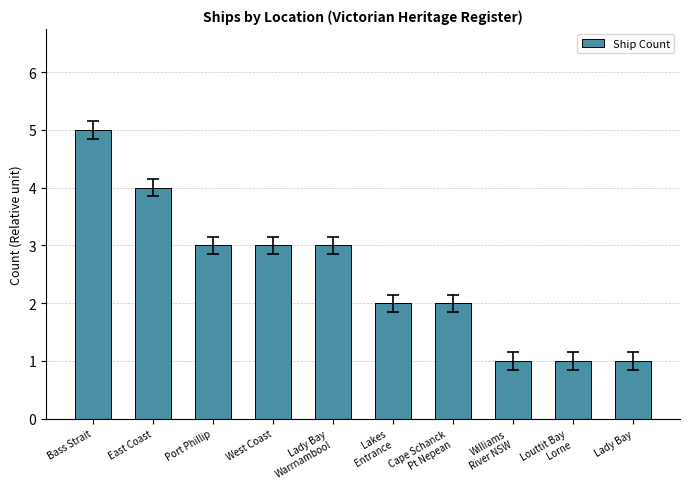

What is the ratio of the value at Cape Schanck
Pt Nepean to the value at Lakes
Entrance?

1.0